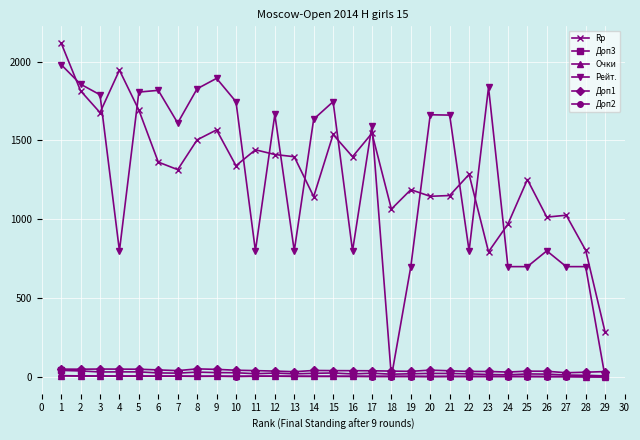

Which series has the widest spread of values?

Рейт.